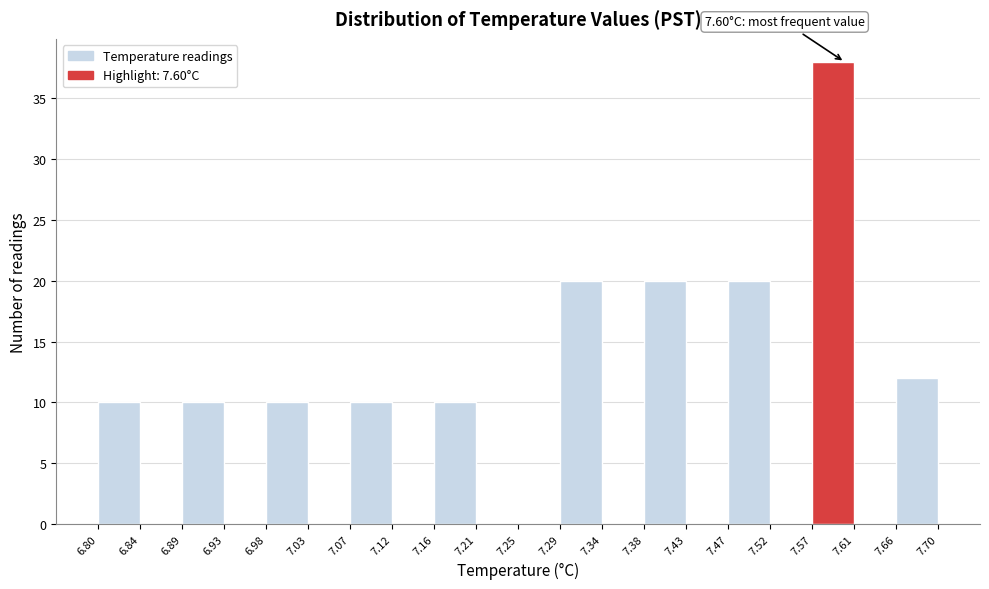

Over which range of the x-axis is the bar tallest?

7.57 to 7.61